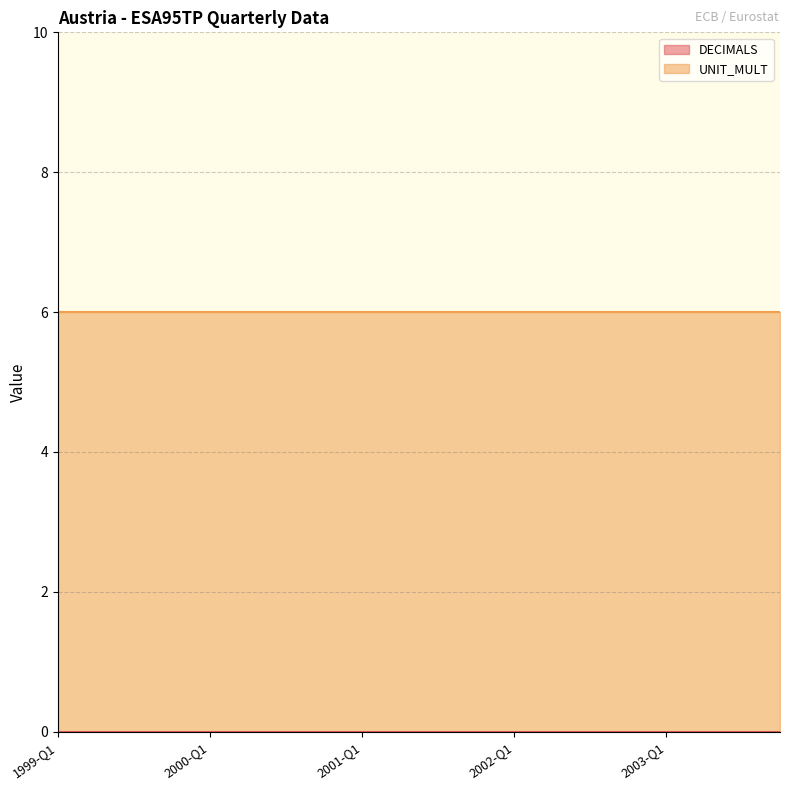

True or false: UNIT_MULT and DECIMALS intersect in this chart.

False